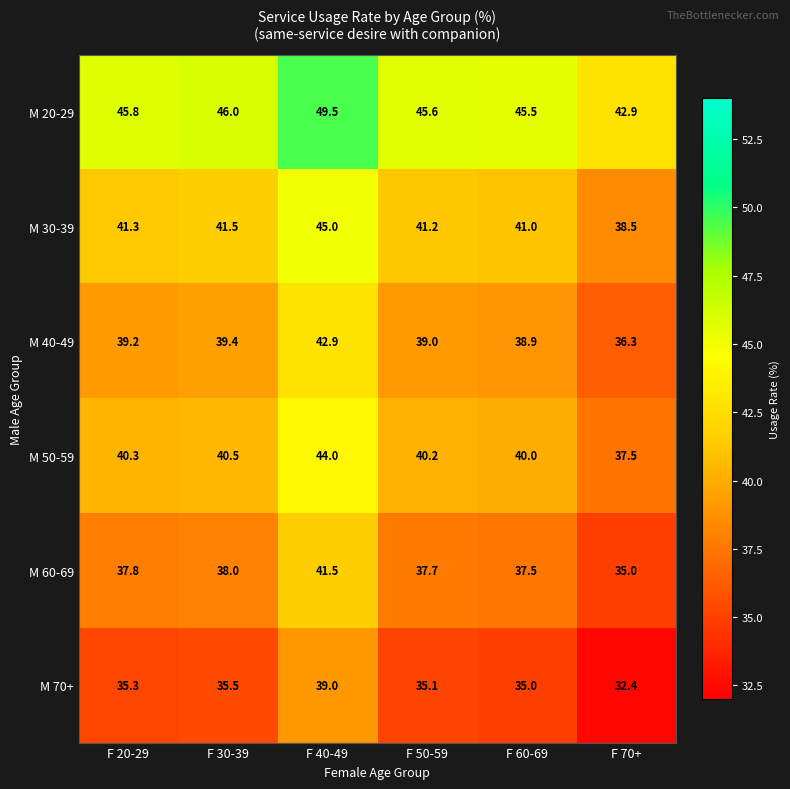

What is the difference between the highest and lowest values at F 60-69?

10.5